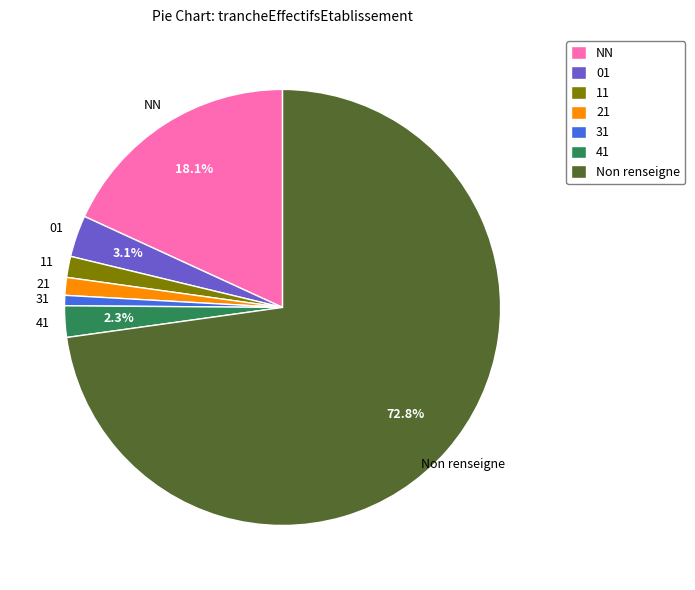

What is the smallest slice in the pie chart?

31